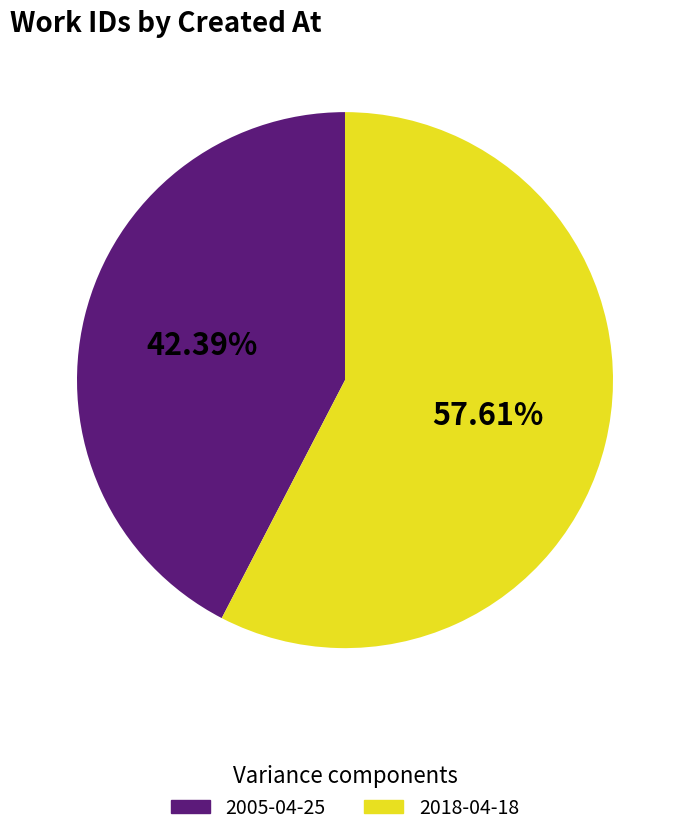

Approximately how many times larger is the value at 2005-04-25 compared to 2018-04-18?

0.7